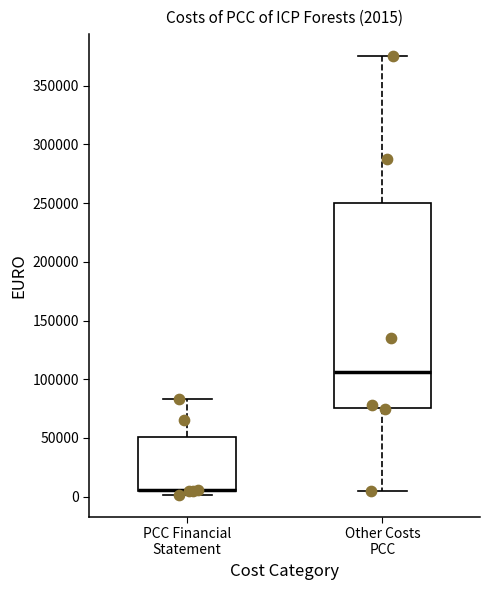

Which box is the tallest, from its lower edge to its upper edge?

Other Costs PCC